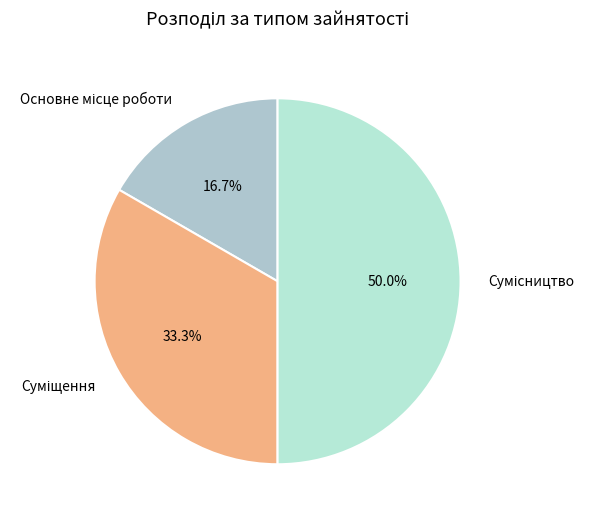

How many segments does this pie chart have?

3